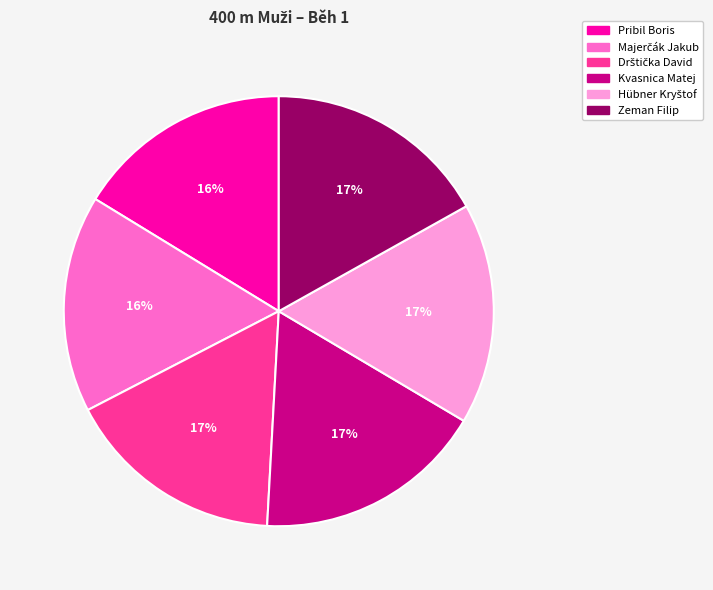

Does Pribil Boris account for over 50% of the chart?

No